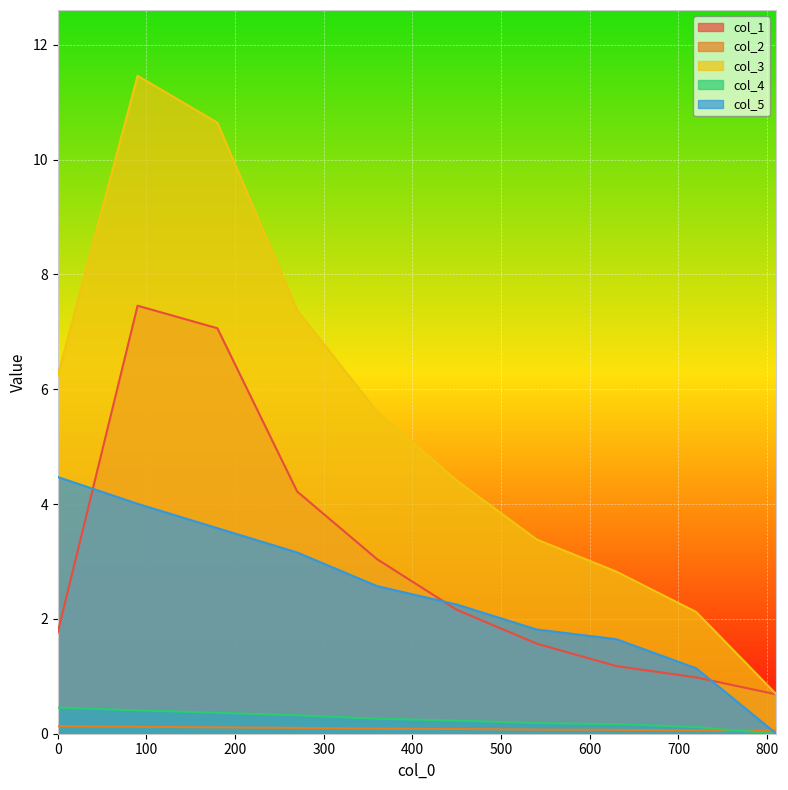

What is the approximate value of col_1 at 810?

0.7